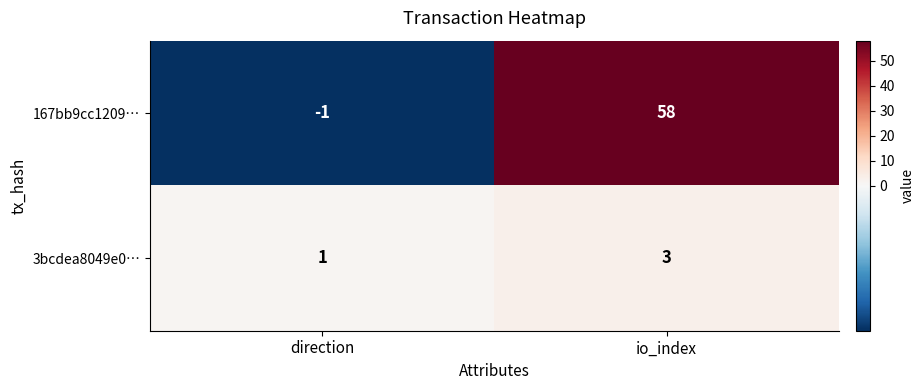

What is the highest value of the 3bcdea8049e0… series?

3